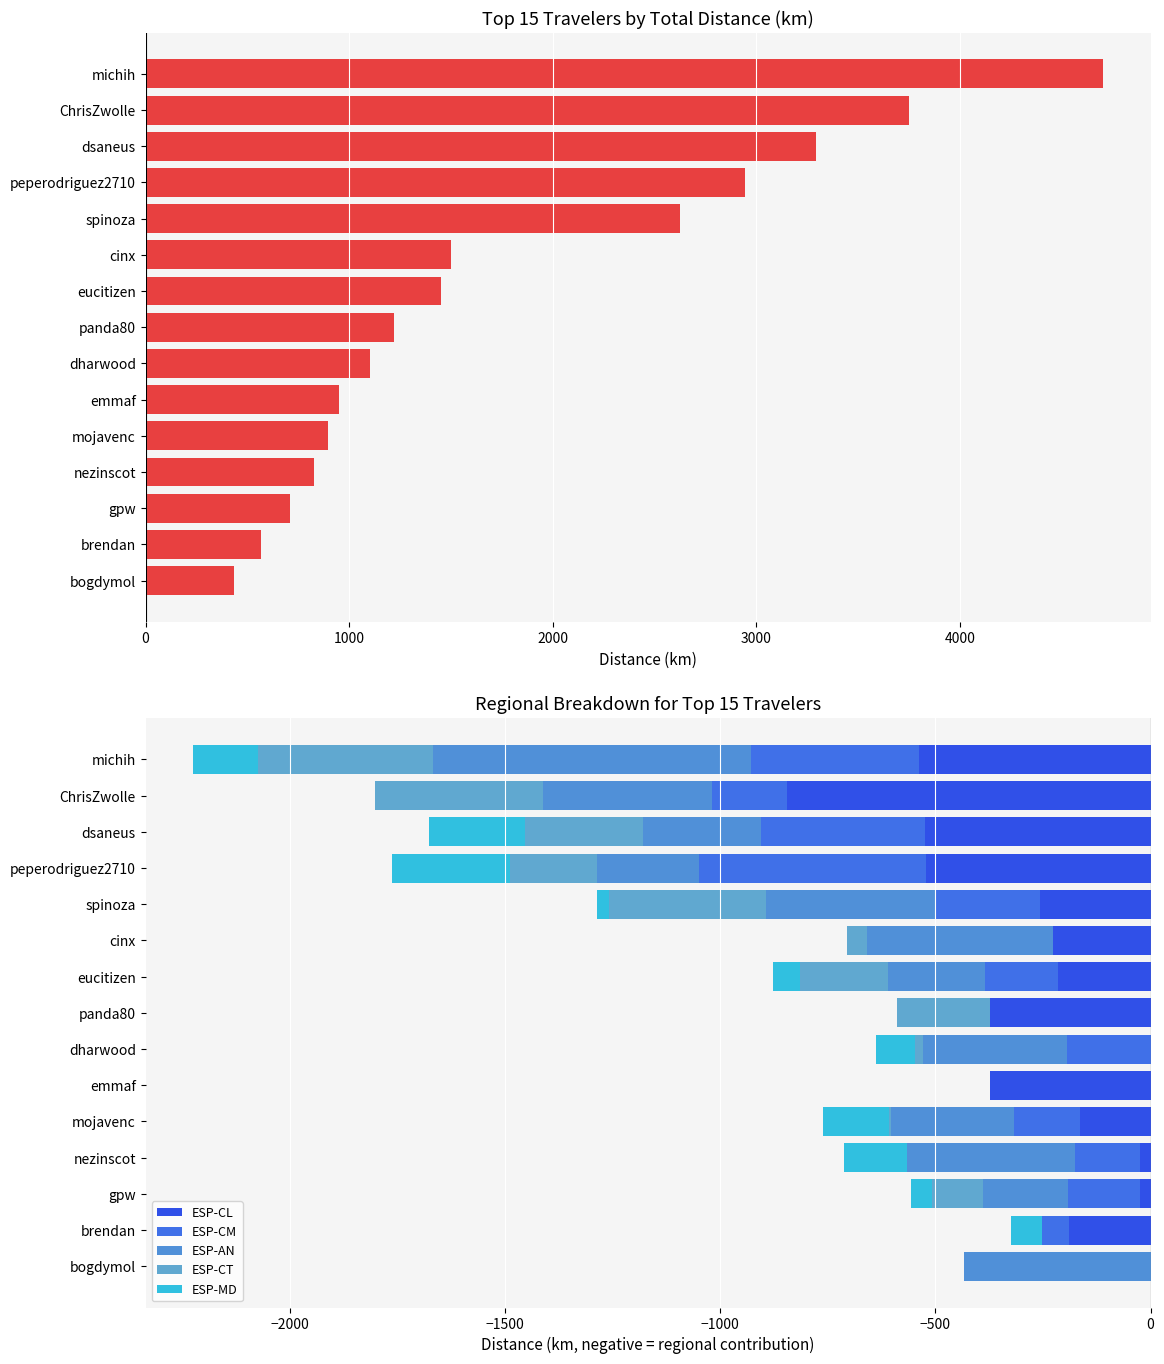

What is the average value of the ESP-MD series?

-83.1